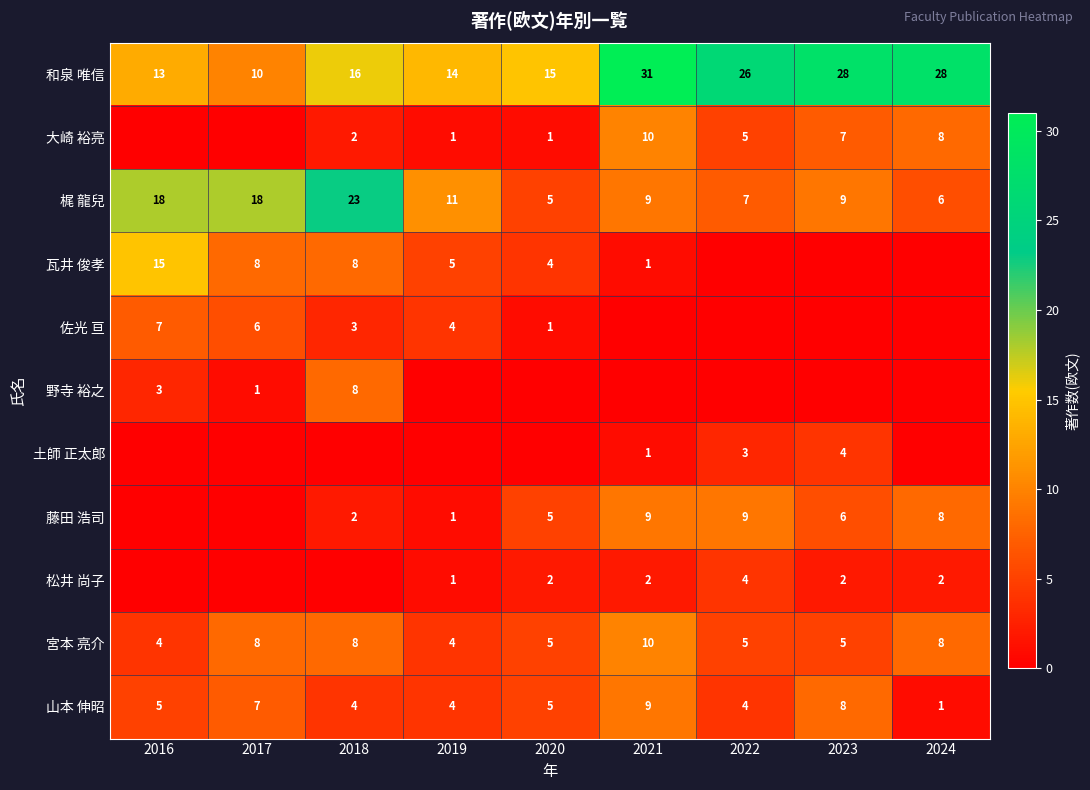

What is the sum of all 梶 龍兒 values?

106